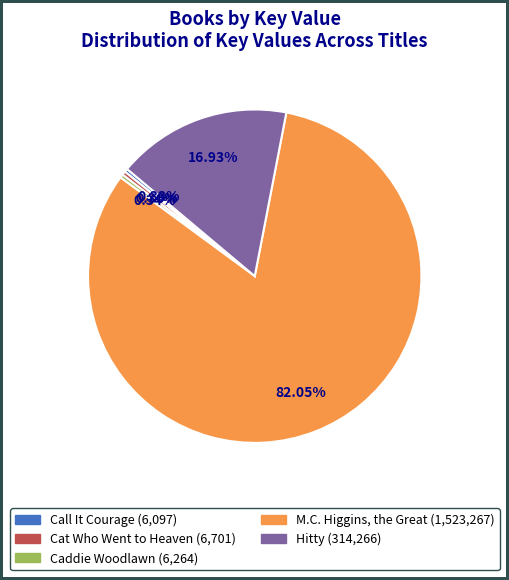

Does Cat Who Went to Heaven represent more than half of the total?

No